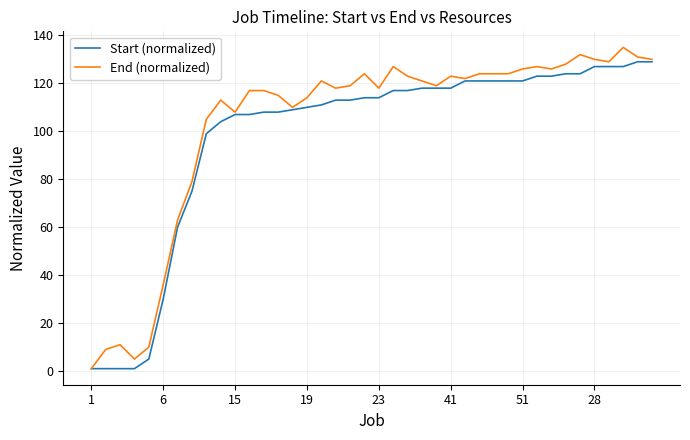

How many lines are shown in the chart?

2